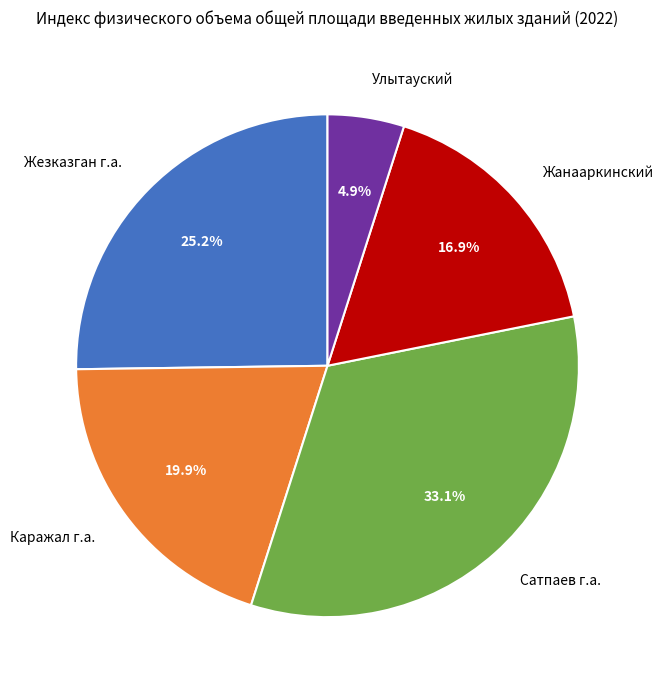

Do Жанааркинский and Жезказган г.а. together represent more than half of the pie?

No